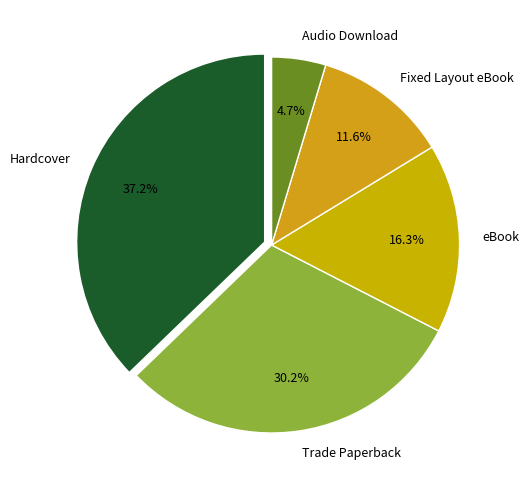

True or false: Hardcover accounts for 45% of the total.

False